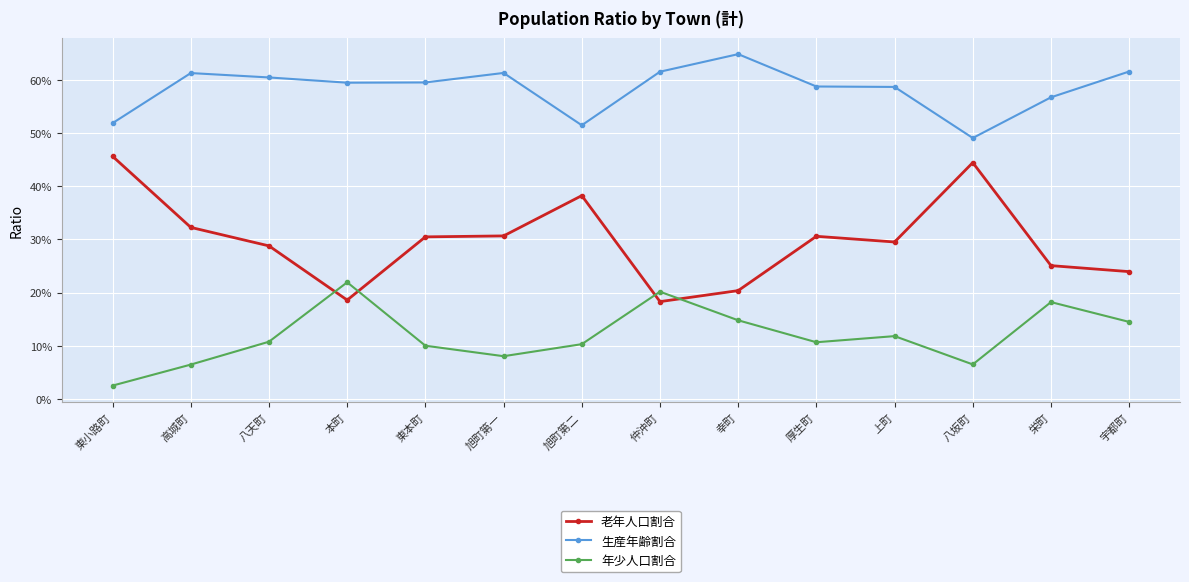

Is this an area chart (filled region under the line)?

No